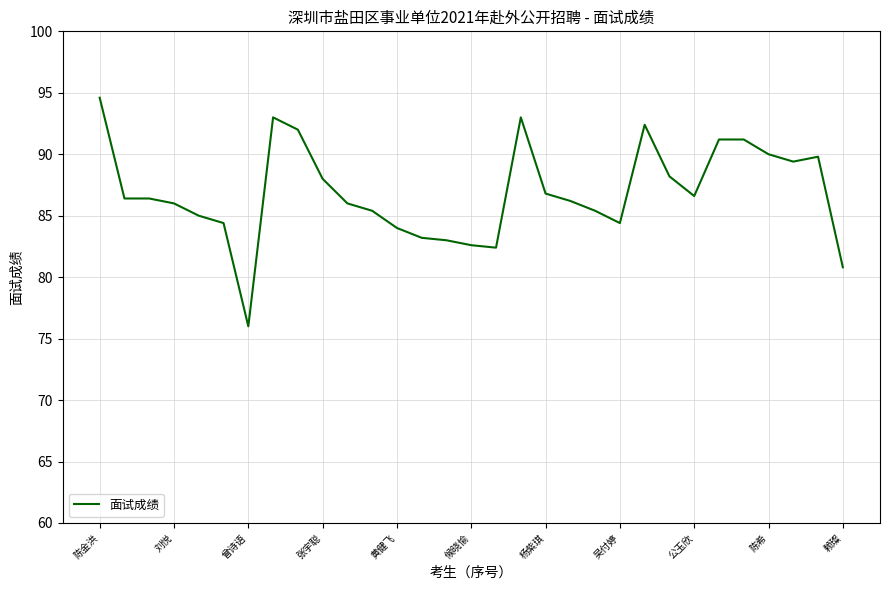

How many series are shown in this chart?

1